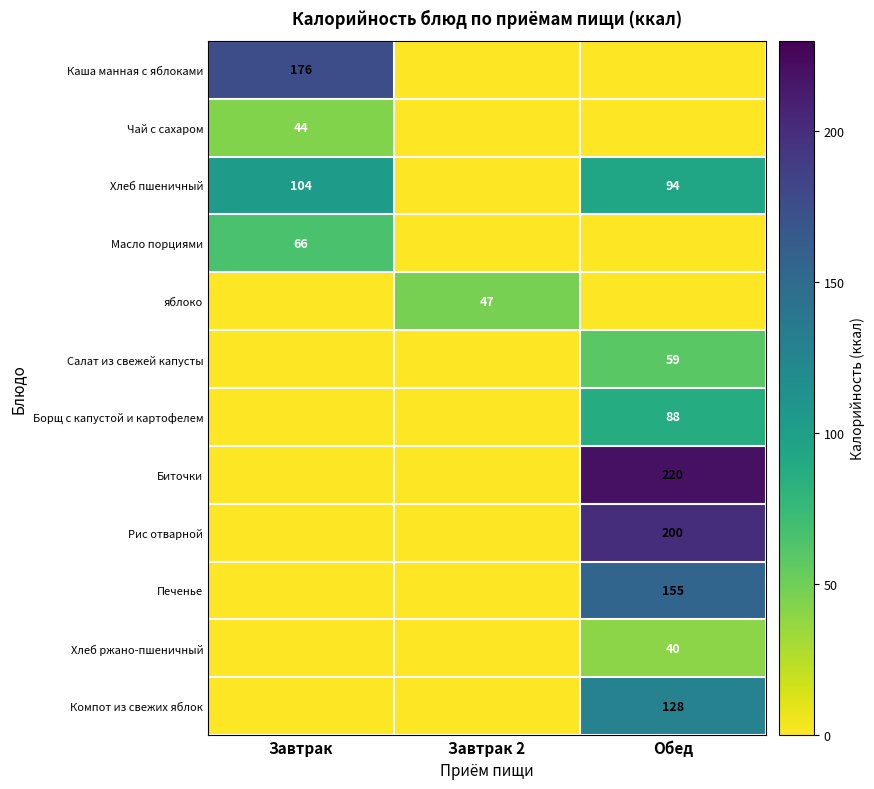

Is it true that Компот из свежих яблок equals 128 at Обед?

True